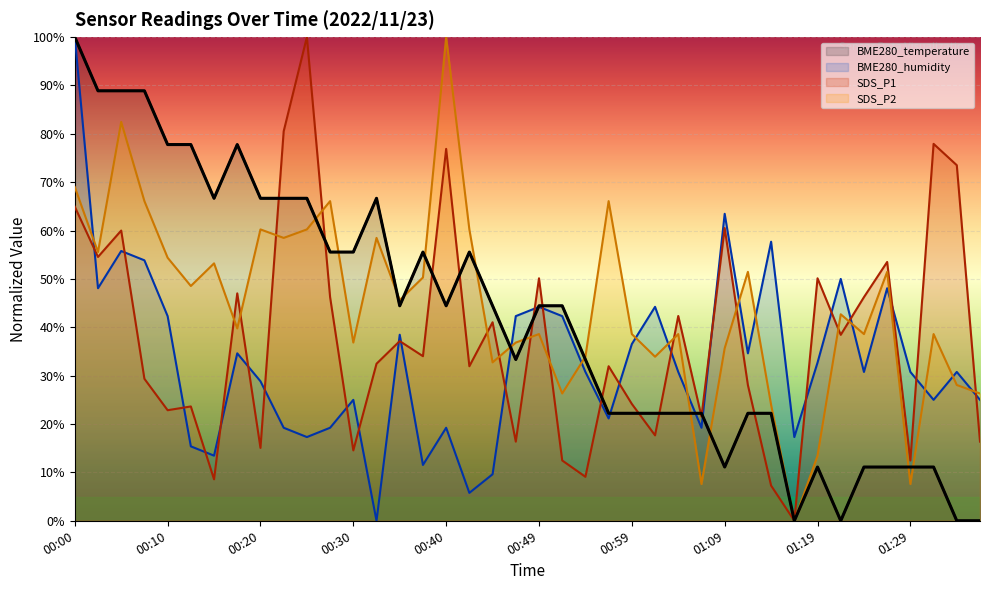

Where is the first local minimum for BME280_humidity?

00:03